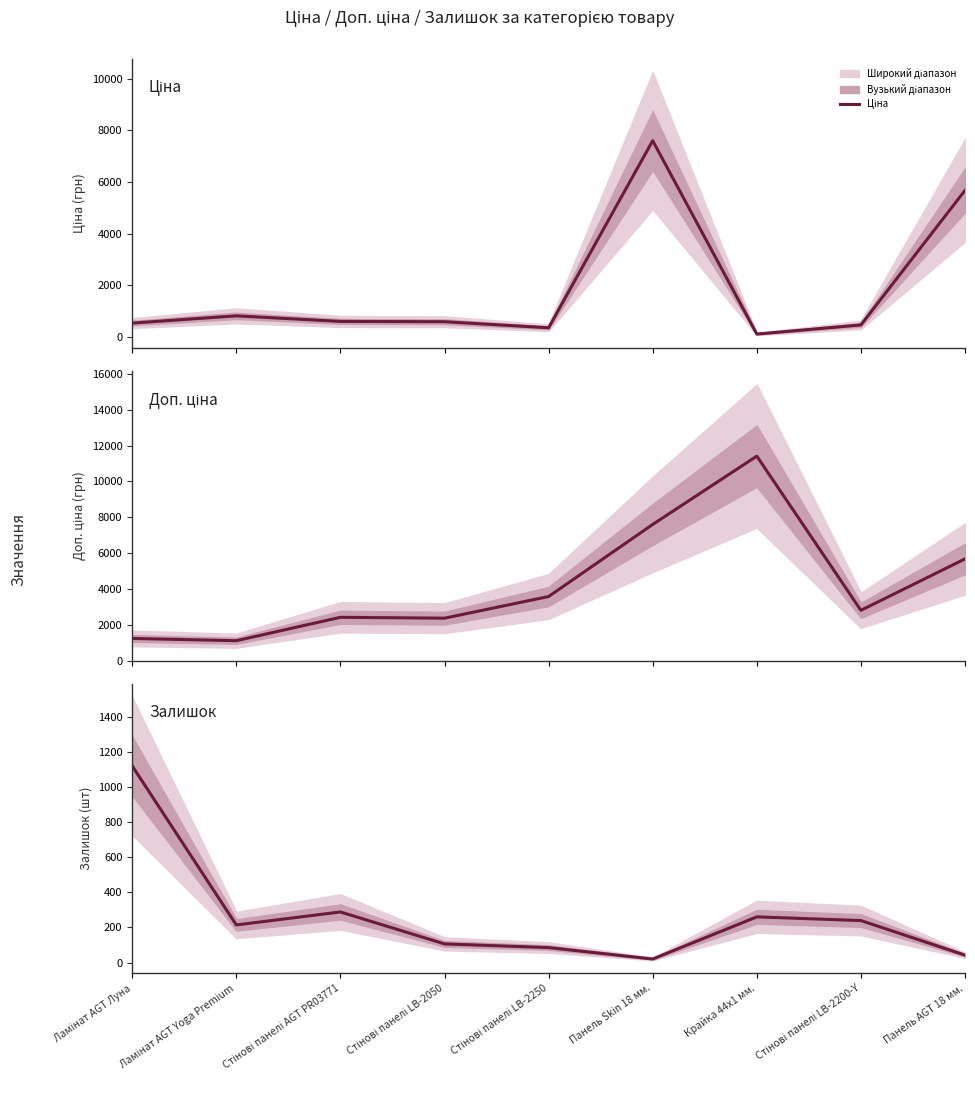

Does the chart have visible grid lines?

No